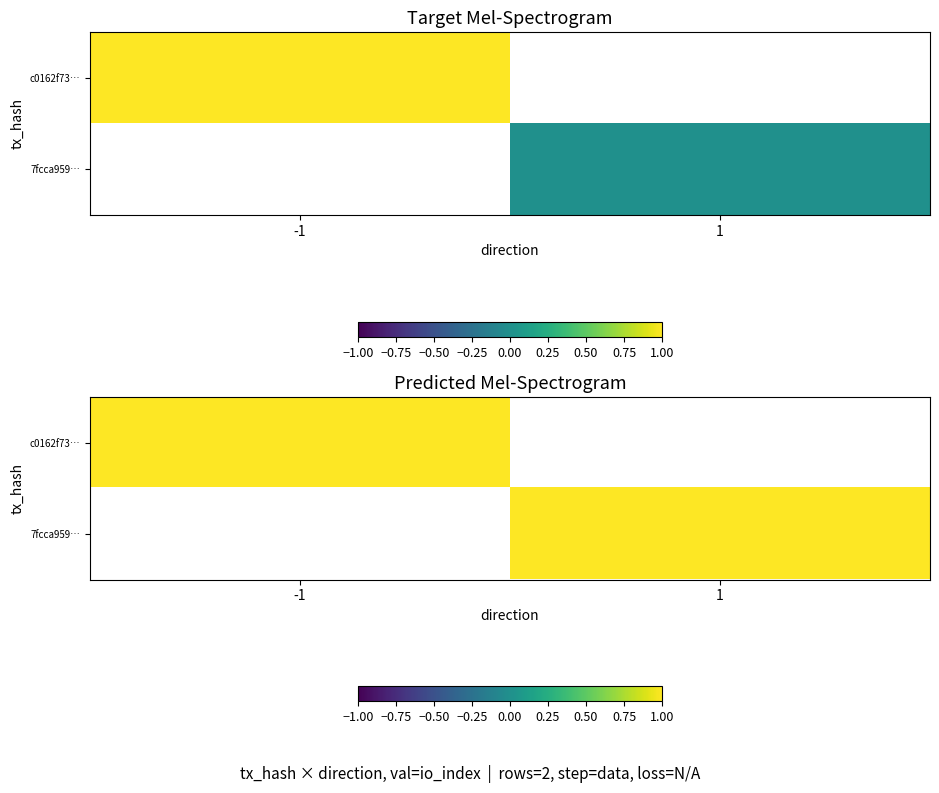

Between direction and io_index, which is larger?

io_index